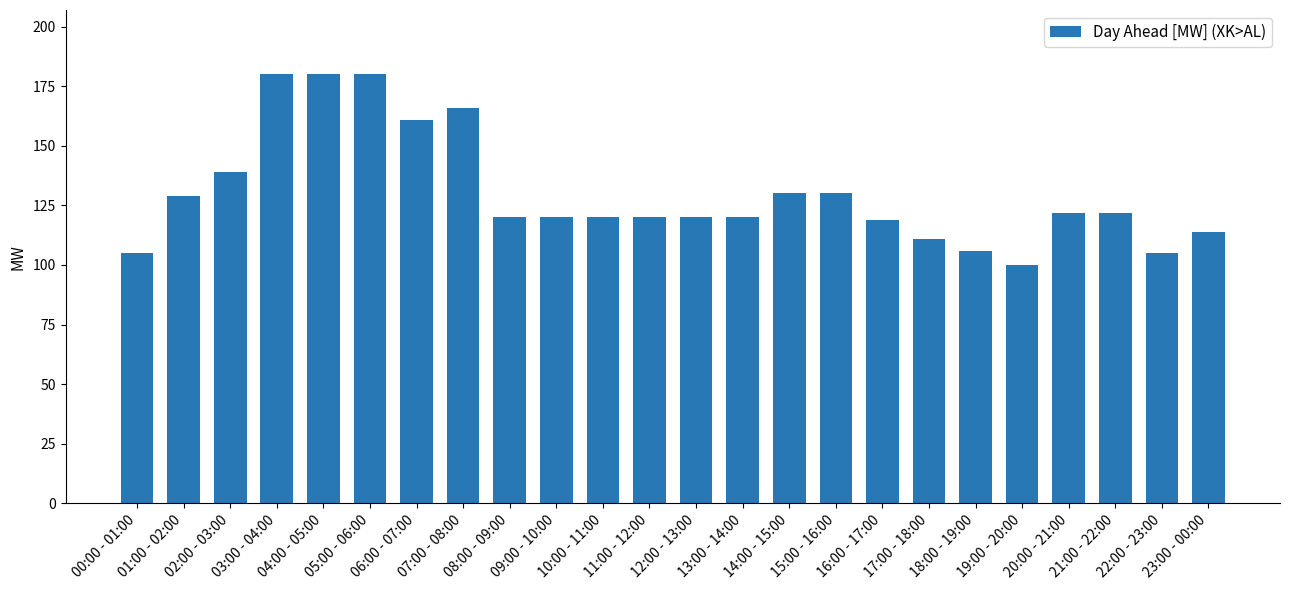

Where does the data first go above 120?

01:00 - 02:00